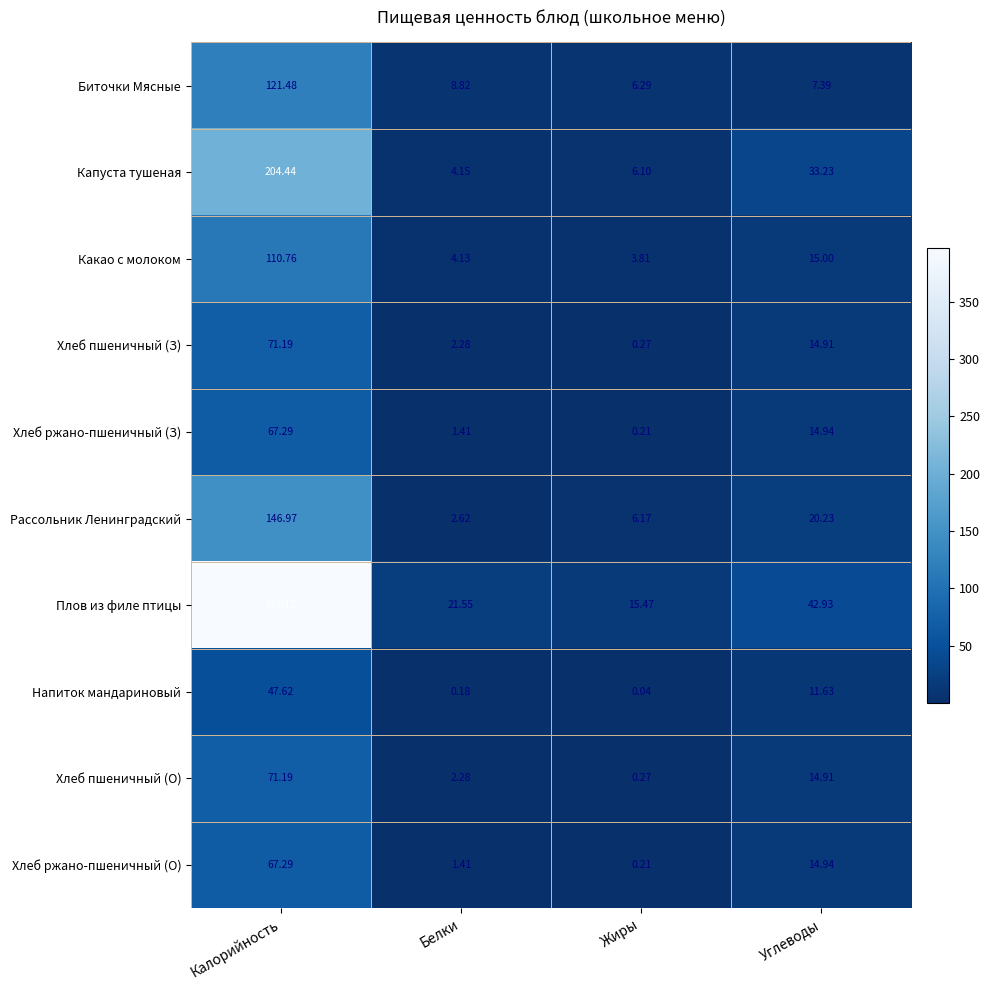

How many values in the Какао с молоком series are below 15?

2